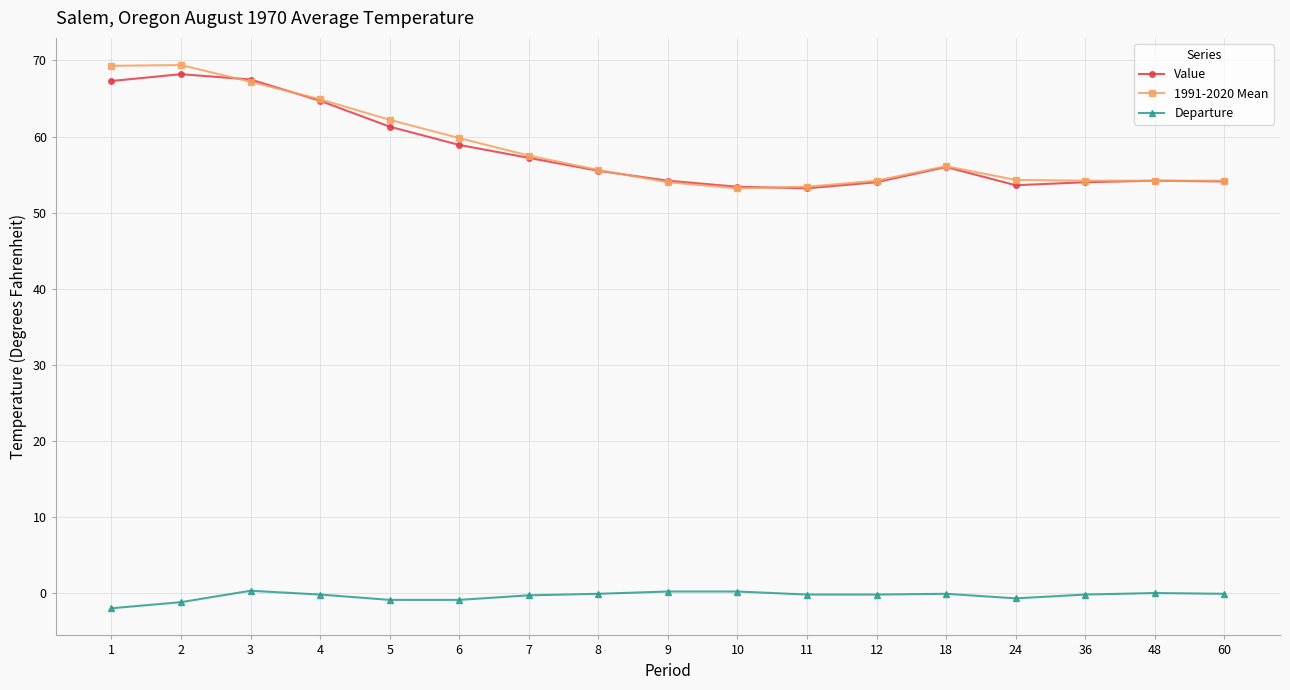

What is the value of the Departure point at the 12th from the left?

-0.2